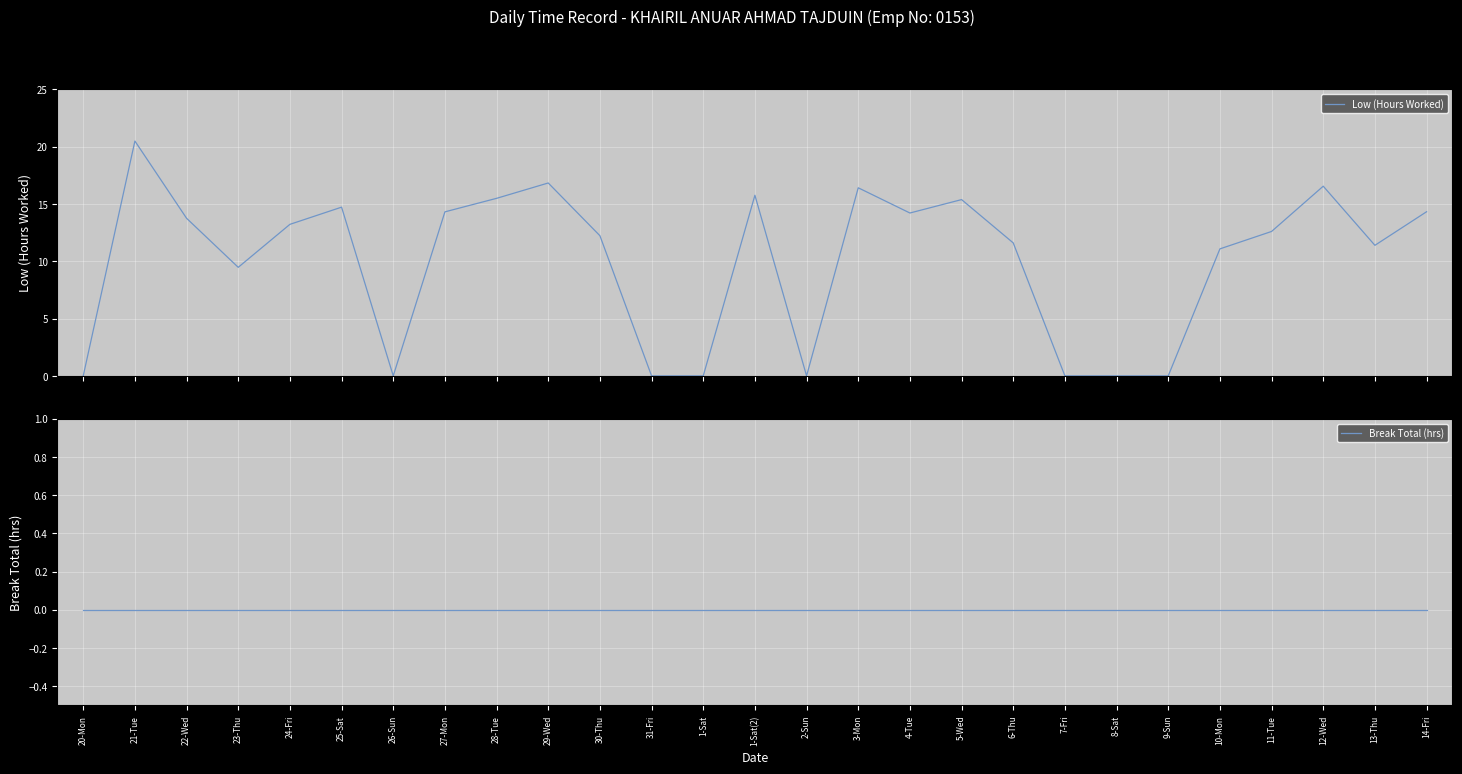

Reading left to right, list all the values displayed in this chart.

Low (Hours Worked): 0.0	20.5	13.8	9.5	13.2	14.7	0.0	14.3	15.5	16.8	12.2	0.0	0.0	15.8	0.0	16.4	14.2	15.4	11.6	0.0	0.0	0.0	11.1	12.6	16.6	11.4	14.3
Break Total (hrs): 0.0	0.0	0.0	0.0	0.0	0.0	0.0	0.0	0.0	0.0	0.0	0.0	0.0	0.0	0.0	0.0	0.0	0.0	0.0	0.0	0.0	0.0	0.0	0.0	0.0	0.0	0.0